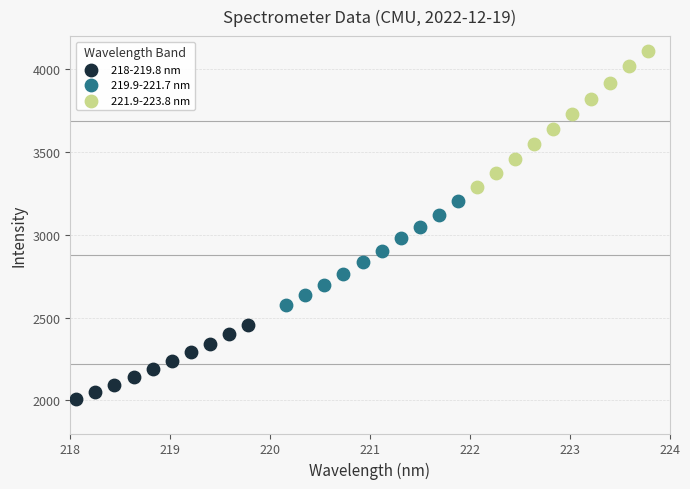

Which series reaches the minimum Y coordinate?

218-219.8 nm